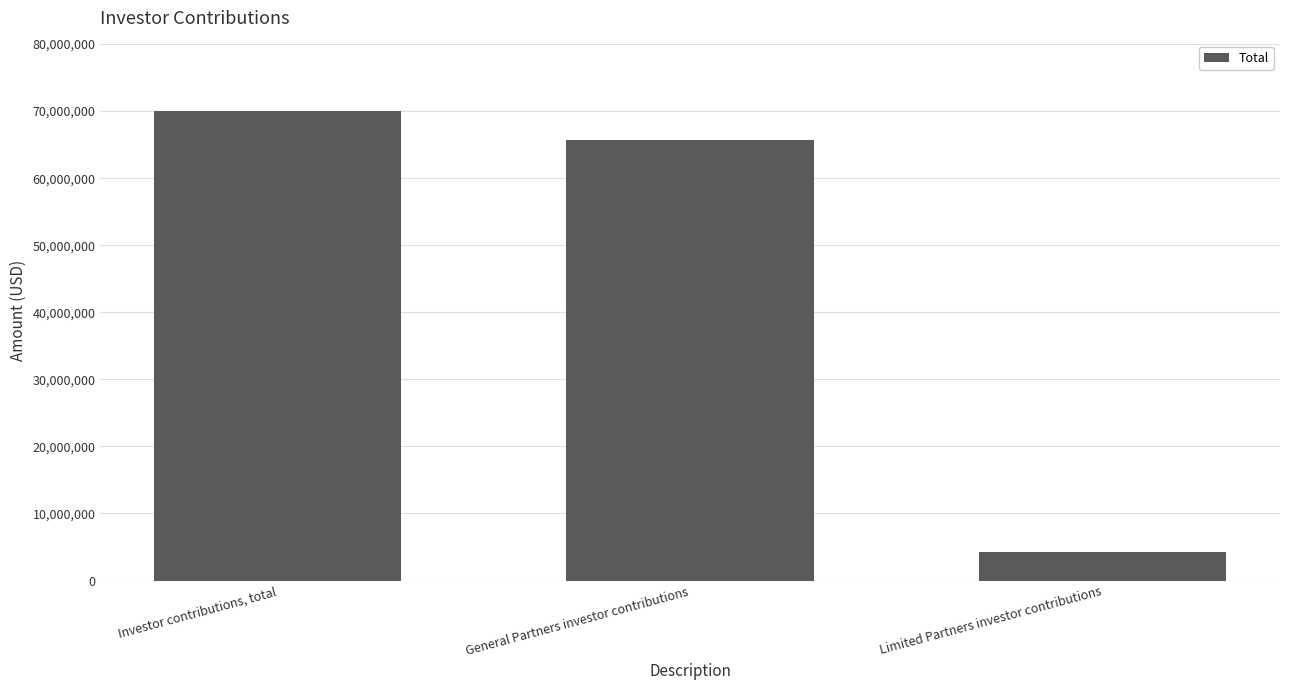

What is the difference between the values at General Partners investor contributions and Investor contributions, total?

4290000